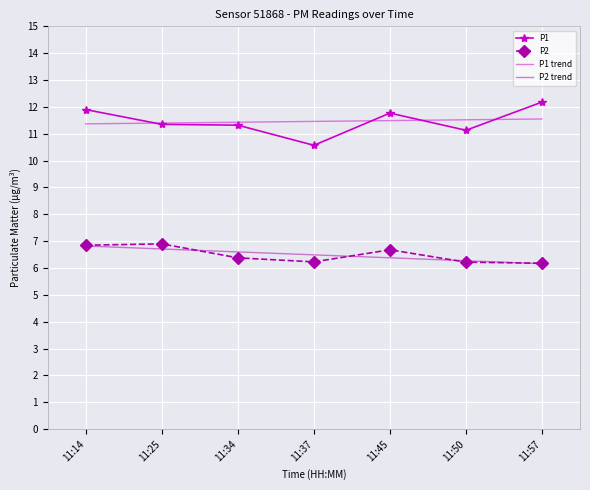

What is the total value across all series at 11:25?

36.4